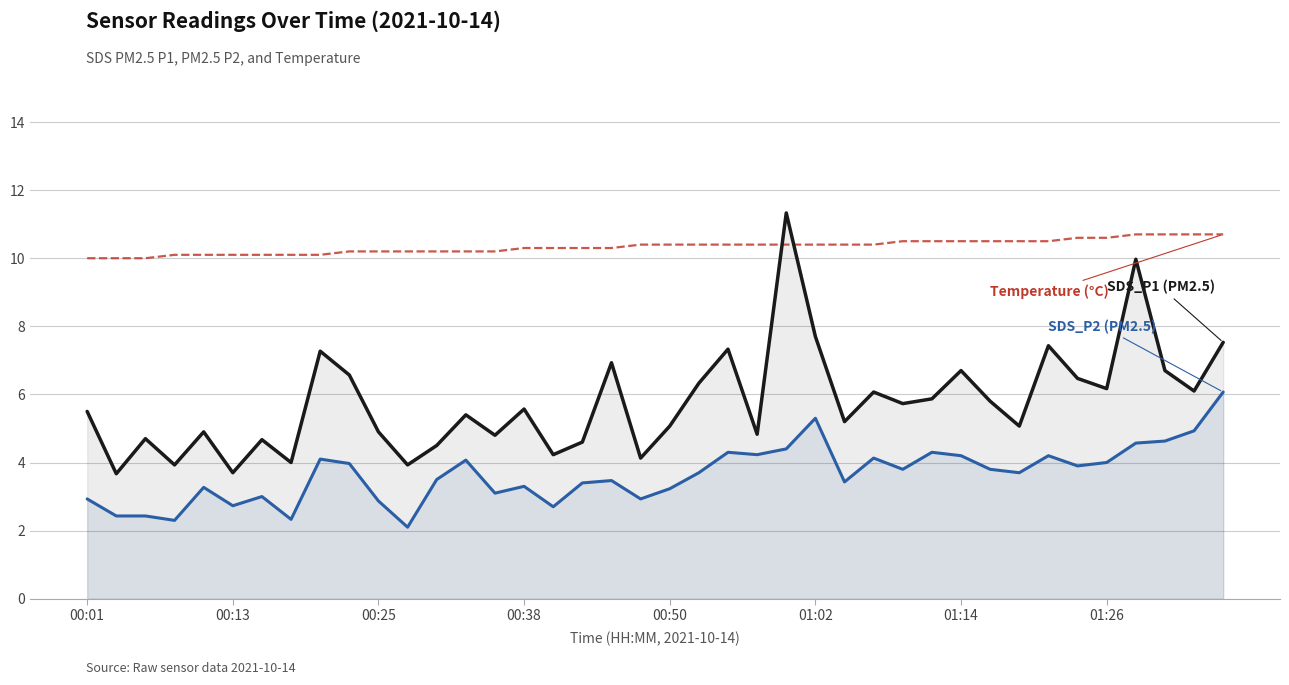

What is the smallest value displayed?

2.1